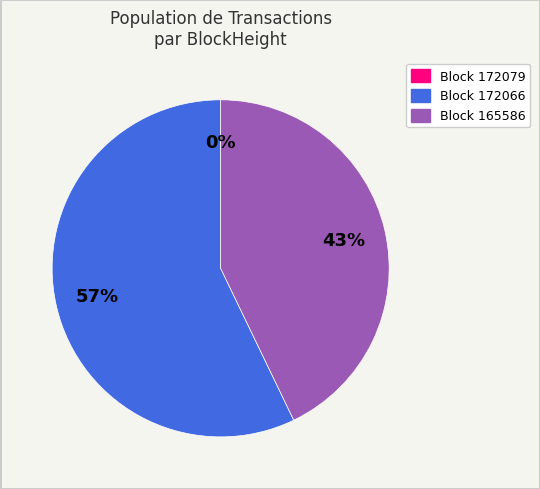

Count the number of slices in the pie.

3